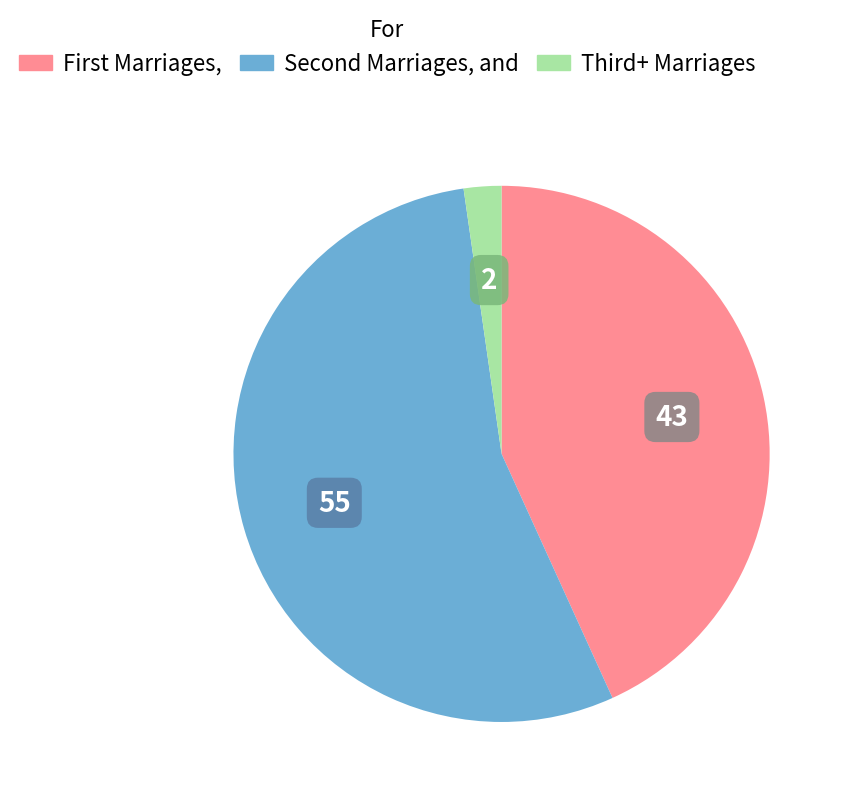

Does any single category account for the majority?

Yes